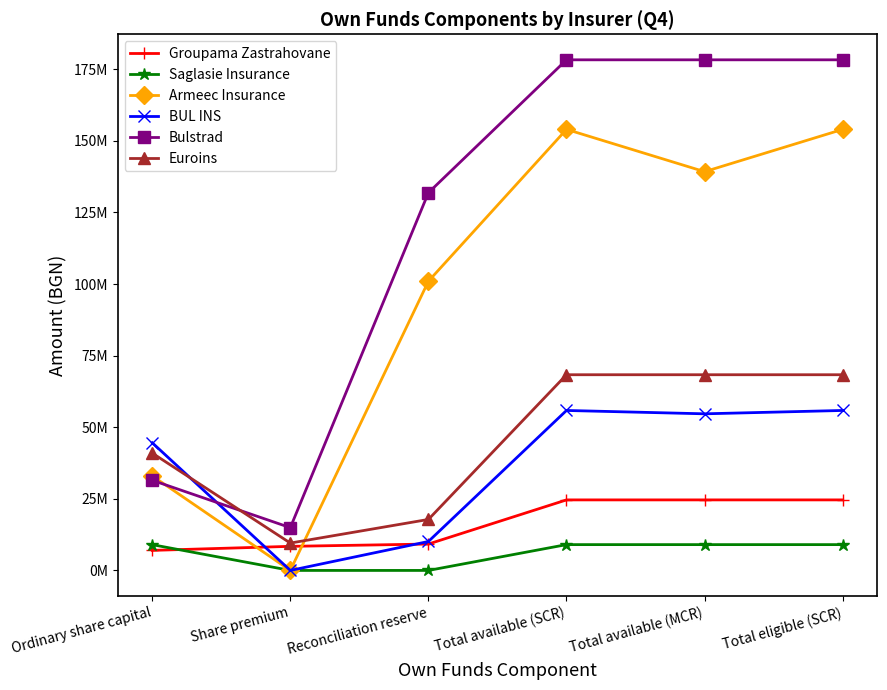

What is the label of the 5th point from the right?

Share premium